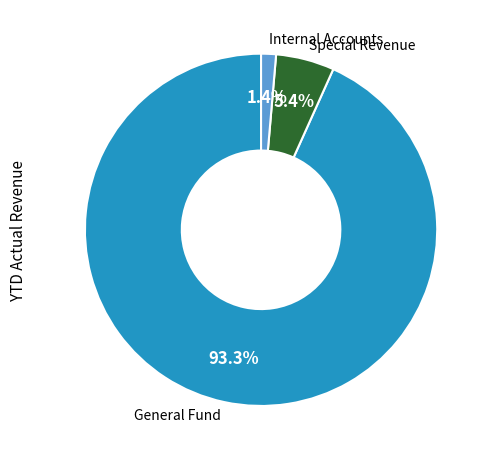

What percentage is the Special Revenue slice, to the nearest percent?

5%